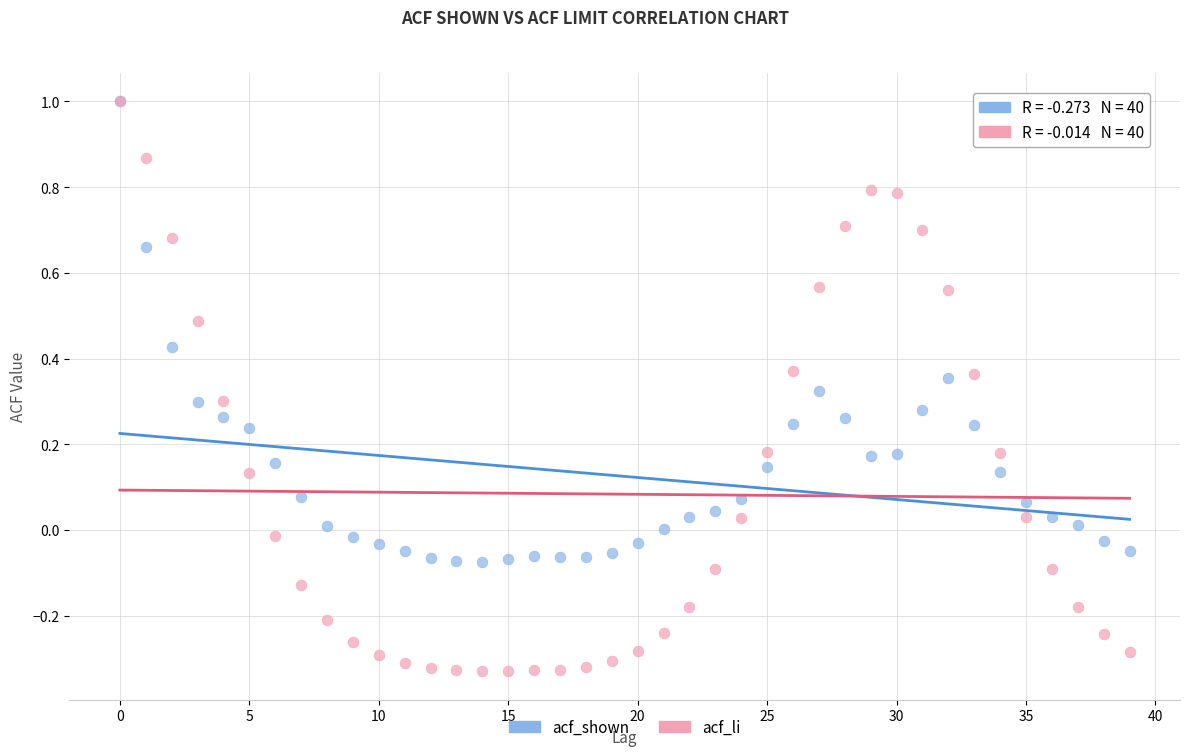

What are all the series names shown in the legend?

acf_shown, acf_li